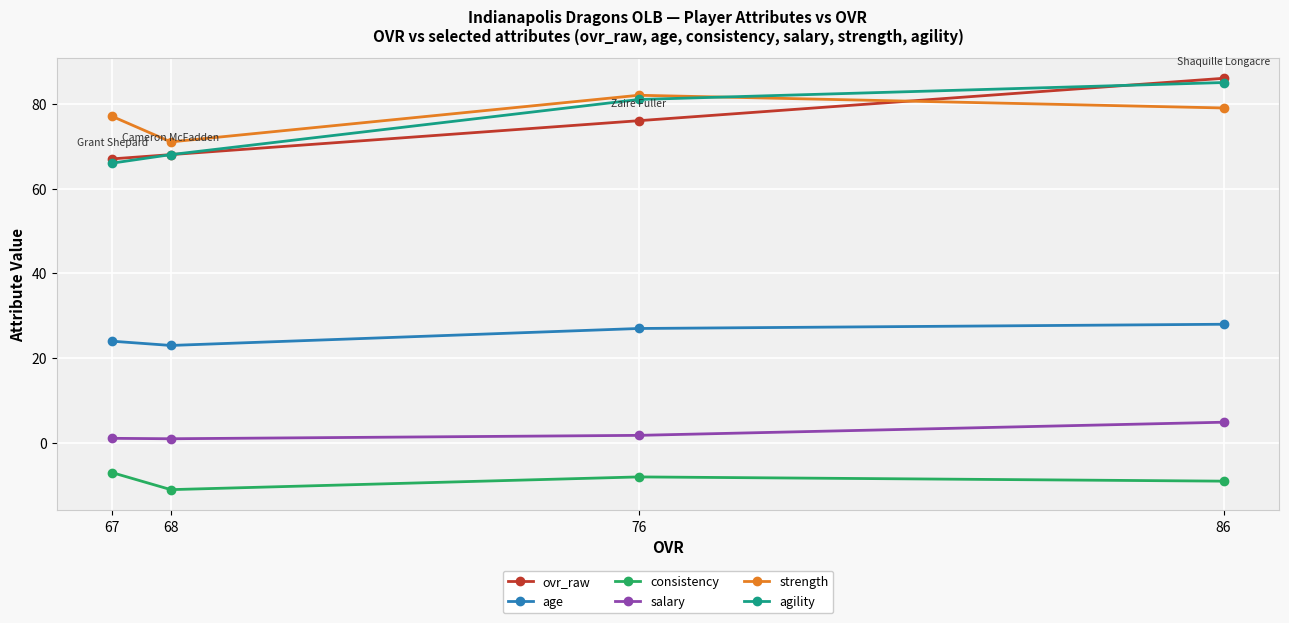

List the series in order of their peak value, lowest first.

consistency, salary, age, strength, agility, ovr_raw